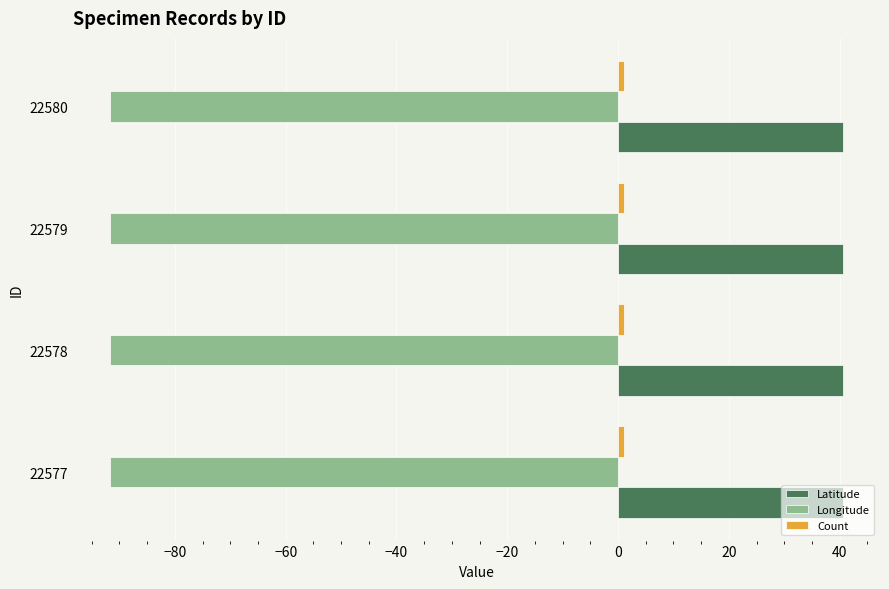

Which series has the largest total across all categories?

Latitude